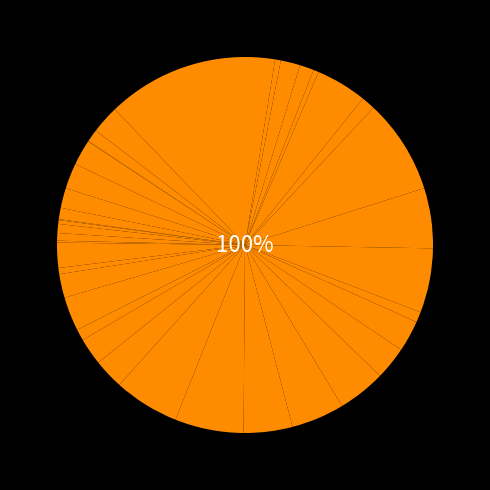

To the nearest percent, what portion does Супрамат 3014 represent?

2%